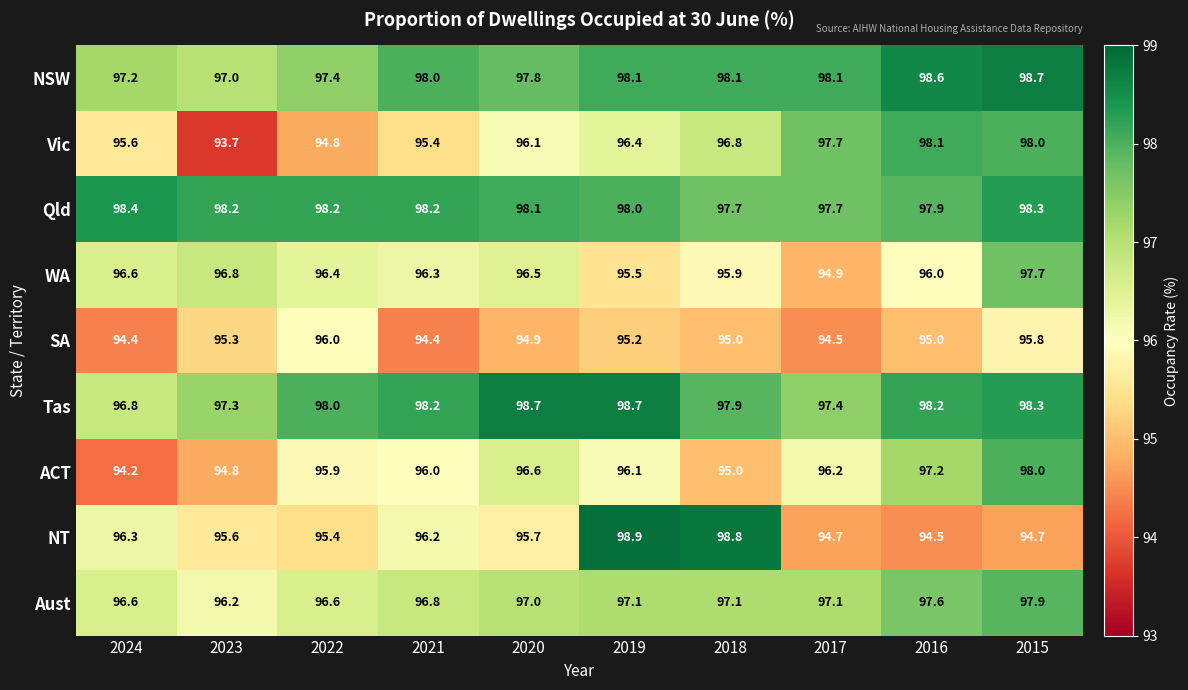

What is the difference between the maximum and minimum values in the WA series?

2.8